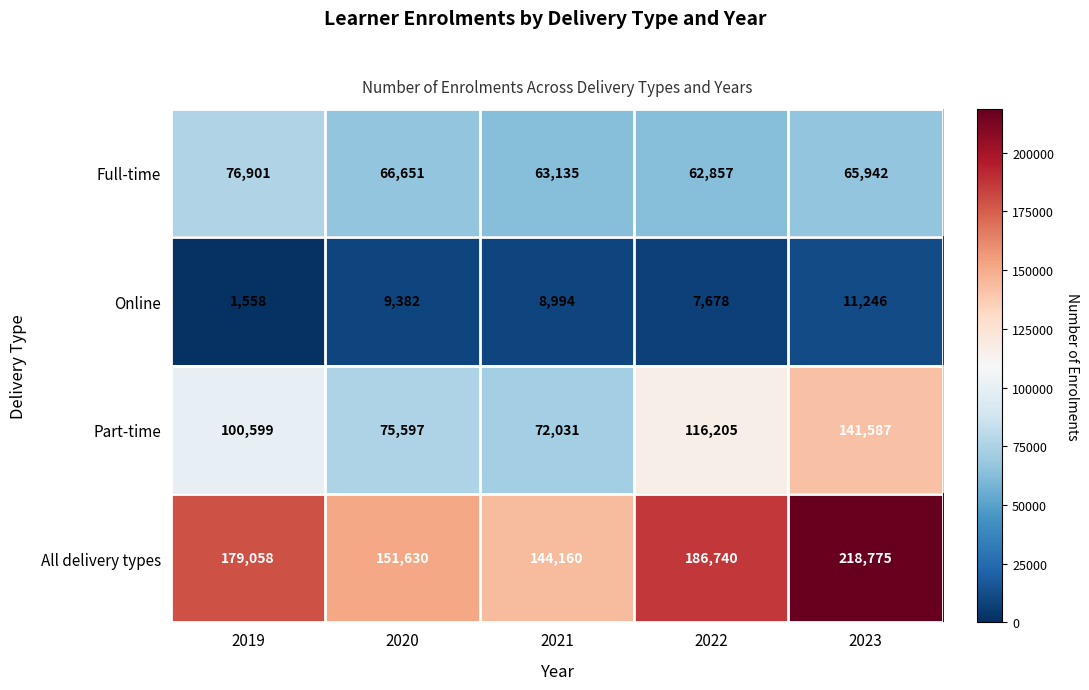

At which label is All delivery types closest to 181467?

2019